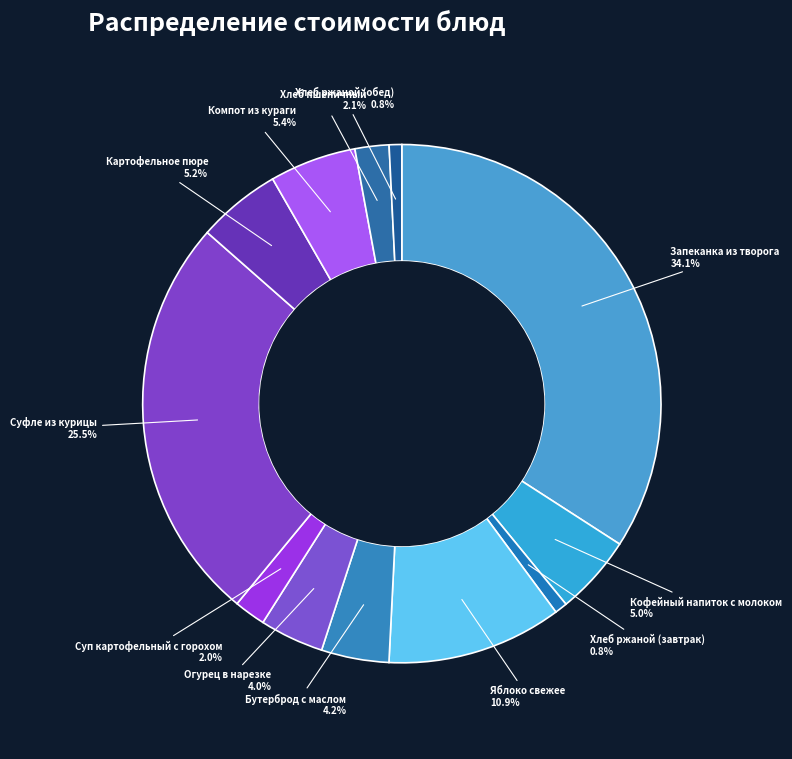

What percentage is the Кофейный напиток с молоком slice, to the nearest percent?

5%